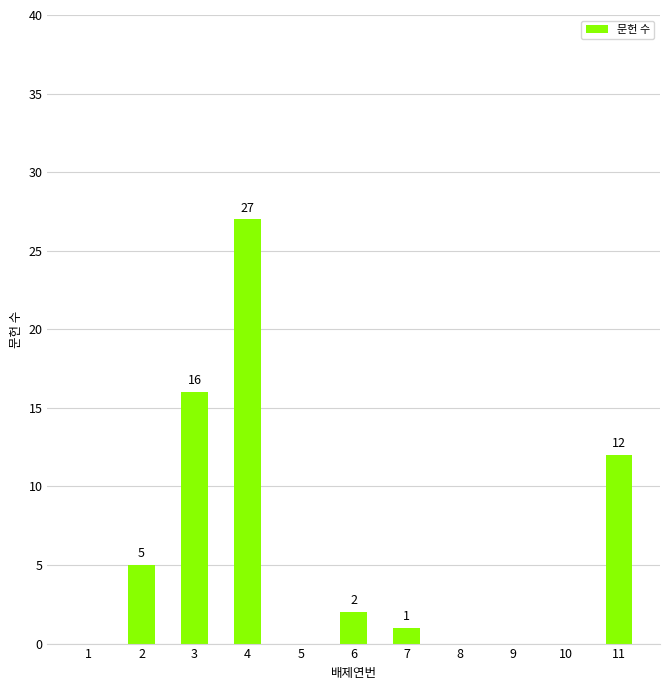

Which category has the highest value across all series?

4